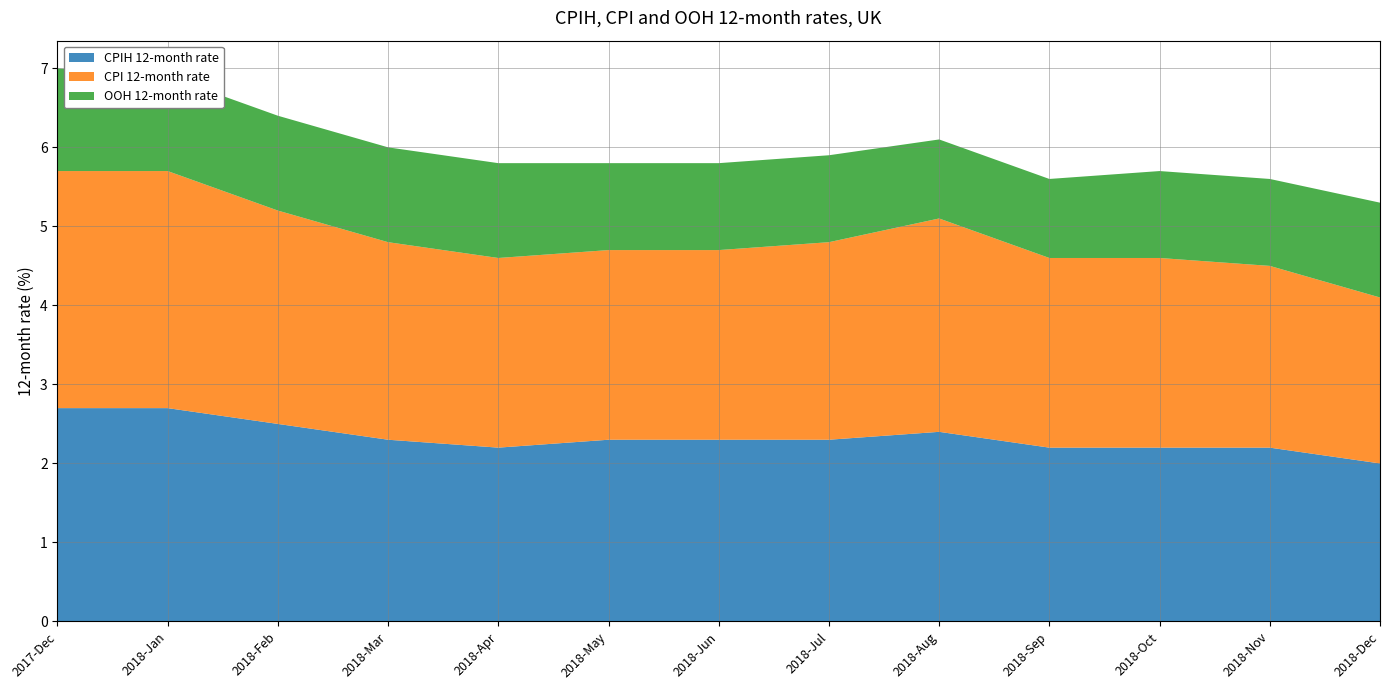

Reading left to right, transcribe all the data shown in this chart.

CPIH 12-month rate: 2.7	2.7	2.5	2.3	2.2	2.3	2.3	2.3	2.4	2.2	2.2	2.2	2.0
CPI 12-month rate: 3.0	3.0	2.7	2.5	2.4	2.4	2.4	2.5	2.7	2.4	2.4	2.3	2.1
OOH 12-month rate: 1.3	1.2	1.2	1.2	1.2	1.1	1.1	1.1	1.0	1.0	1.1	1.1	1.2